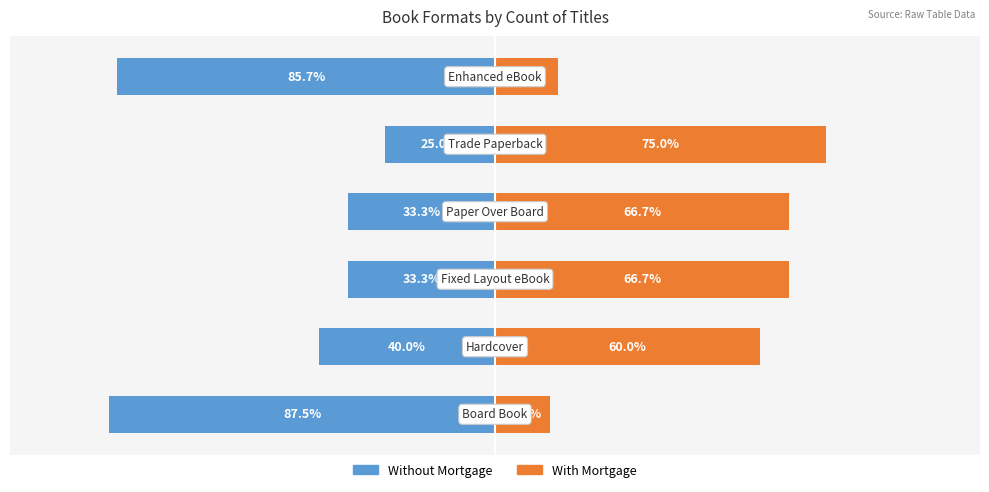

At 1, list the series in order from largest to smallest.

With Mortgage, Without Mortgage